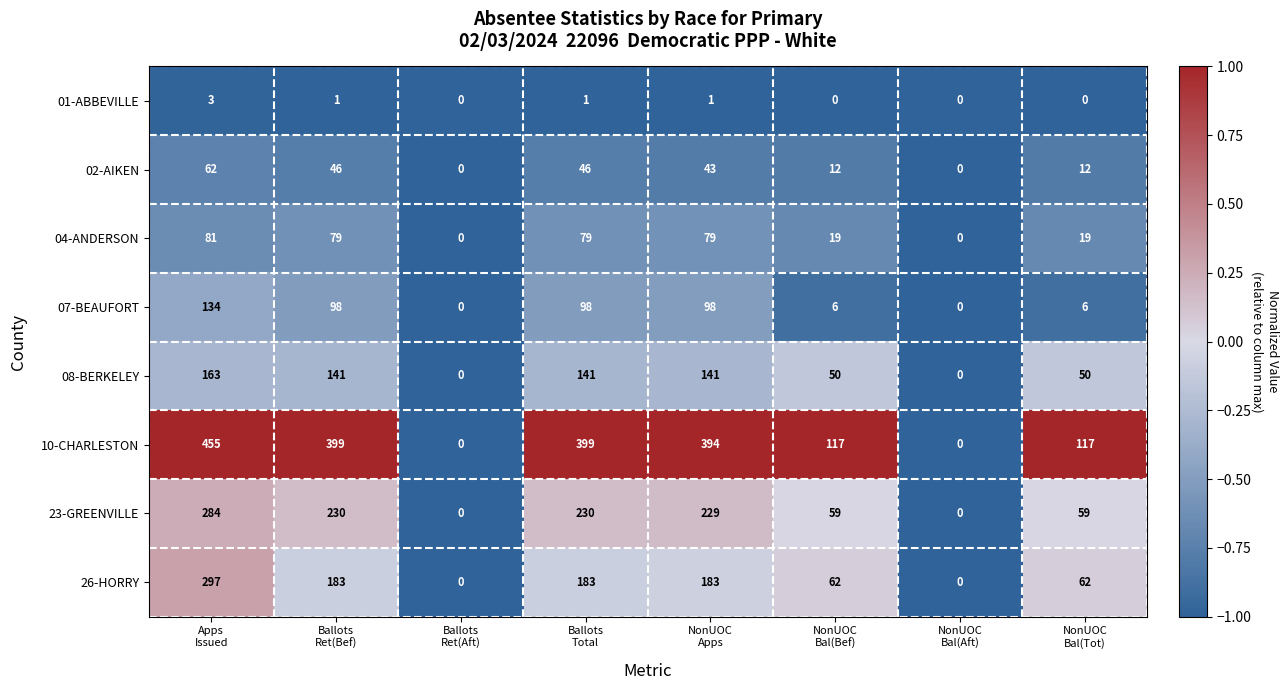

Which series has the largest range (max minus min)?

10-CHARLESTON